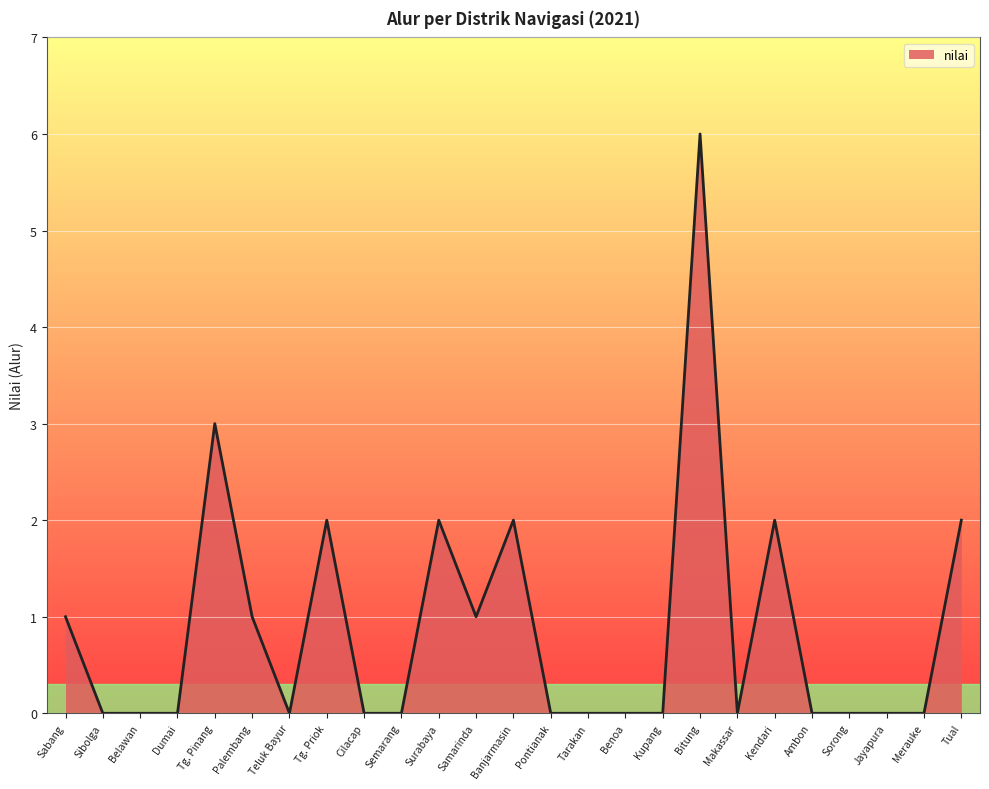

What position from the left is Banjarmasin?

13